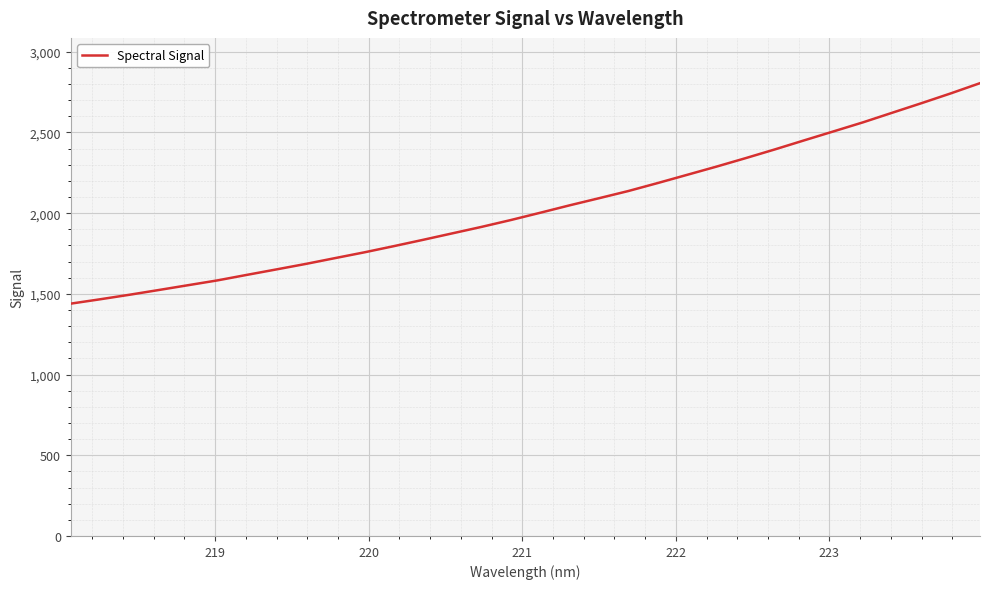

What is the smallest value displayed?

1439.4